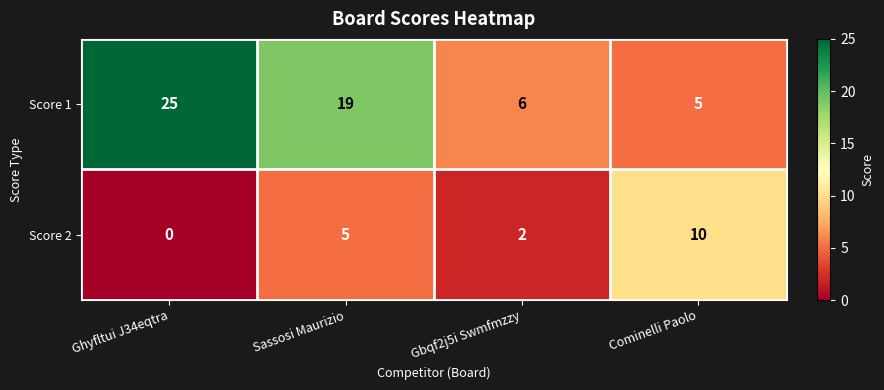

Reading left to right, what are all the values shown in this chart?

Score 1: Ghyfltui J34eqtra=25	Sassosi Maurizio=19	Gbqf2j5i Swmfmzzy=6	Cominelli Paolo=5
Score 2: Ghyfltui J34eqtra=0	Sassosi Maurizio=5	Gbqf2j5i Swmfmzzy=2	Cominelli Paolo=10